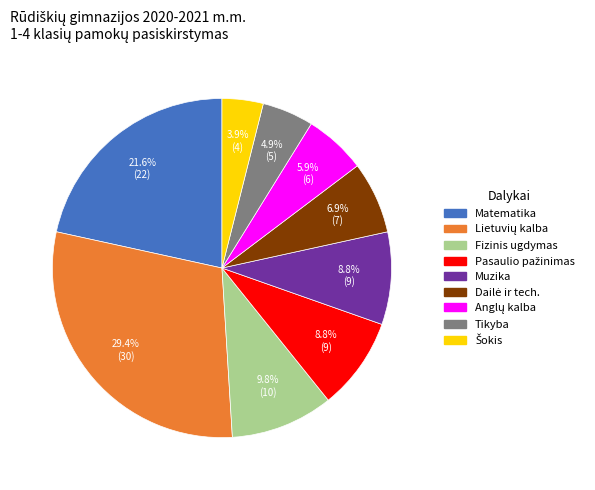

Count the number of slices in the pie.

9